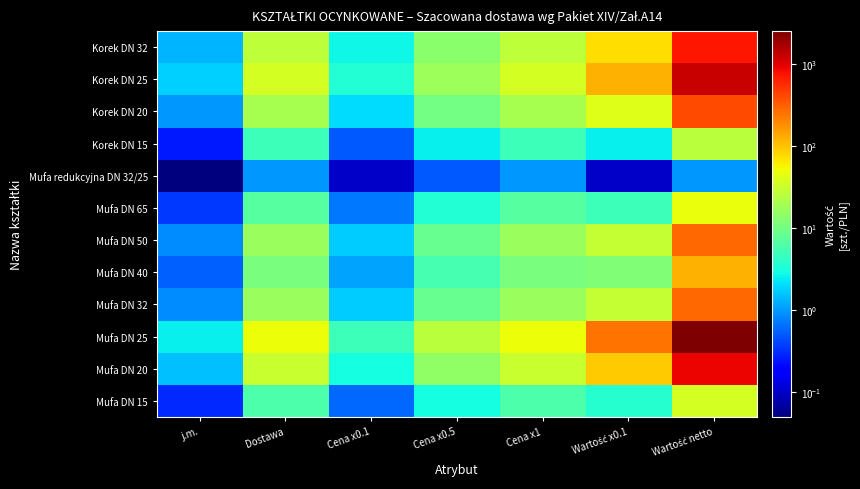

What is the difference between the highest and lowest values at Dostawa?

49.0